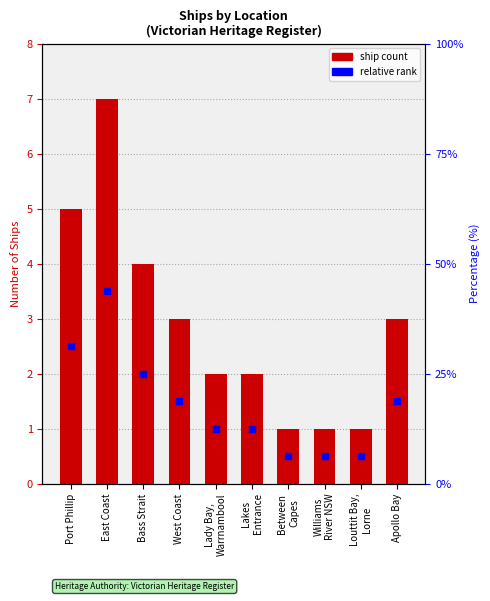

What is the sum of all values?

29